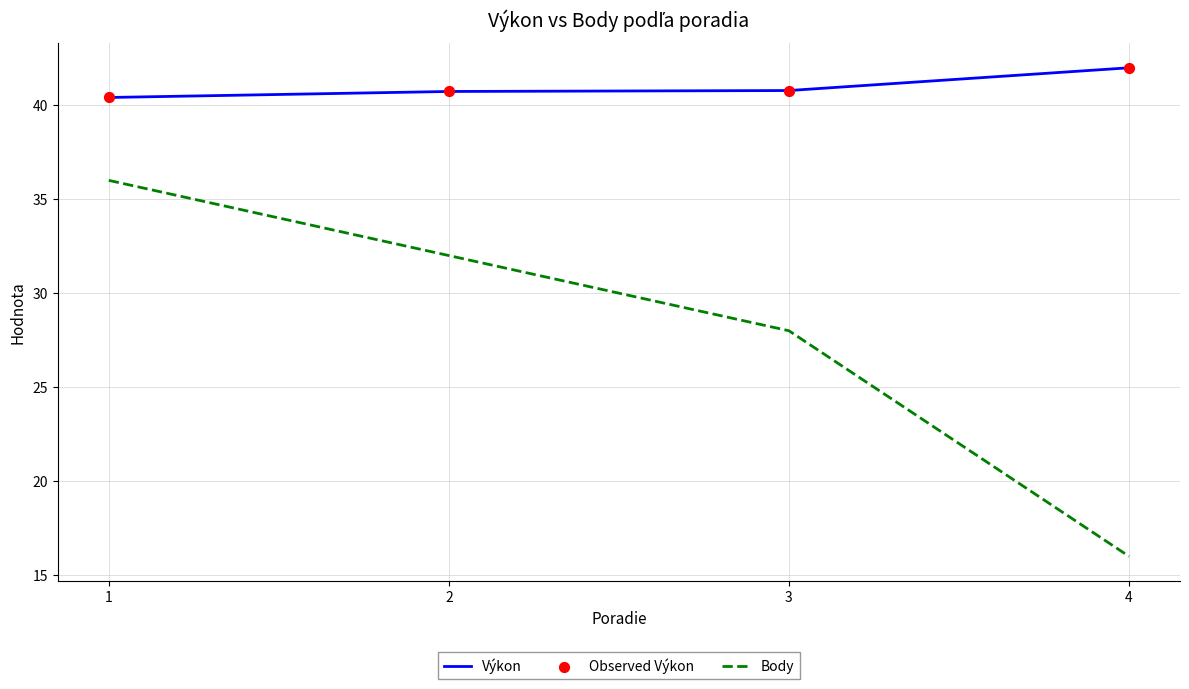

Which series has the largest range (max minus min)?

Body